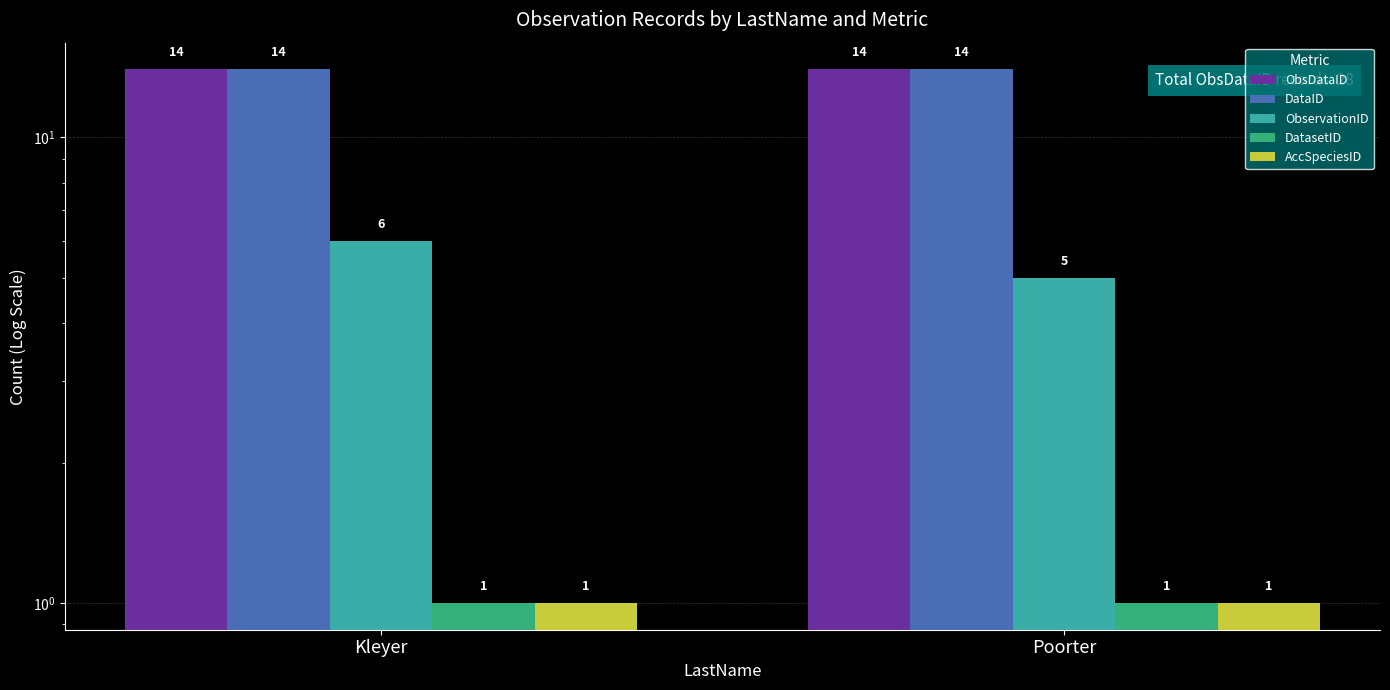

At how many categories does at least one series exceed 11?

2